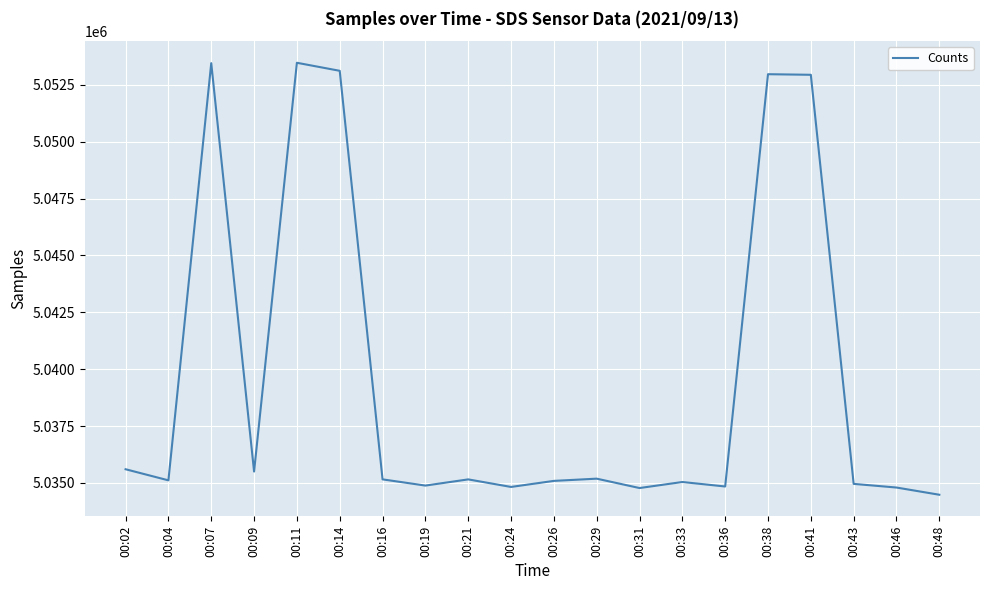

What is the smallest value displayed?

5034483